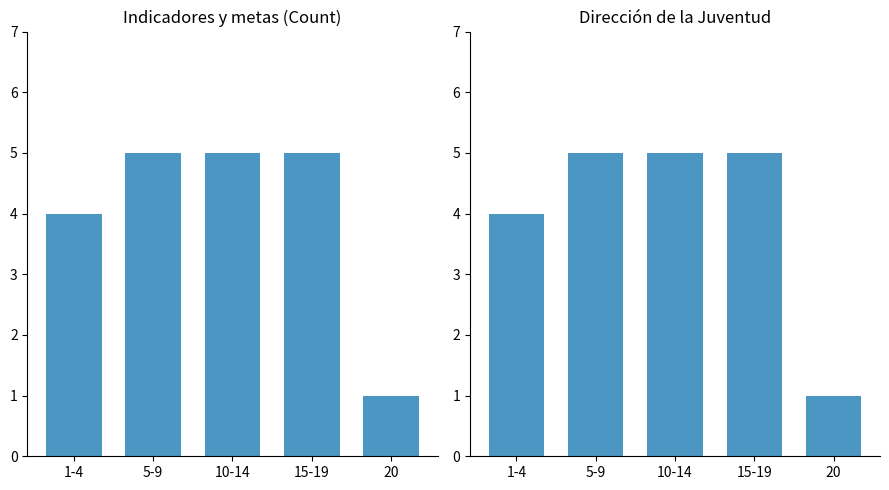

At which category is the sum across all series the highest?

5-9